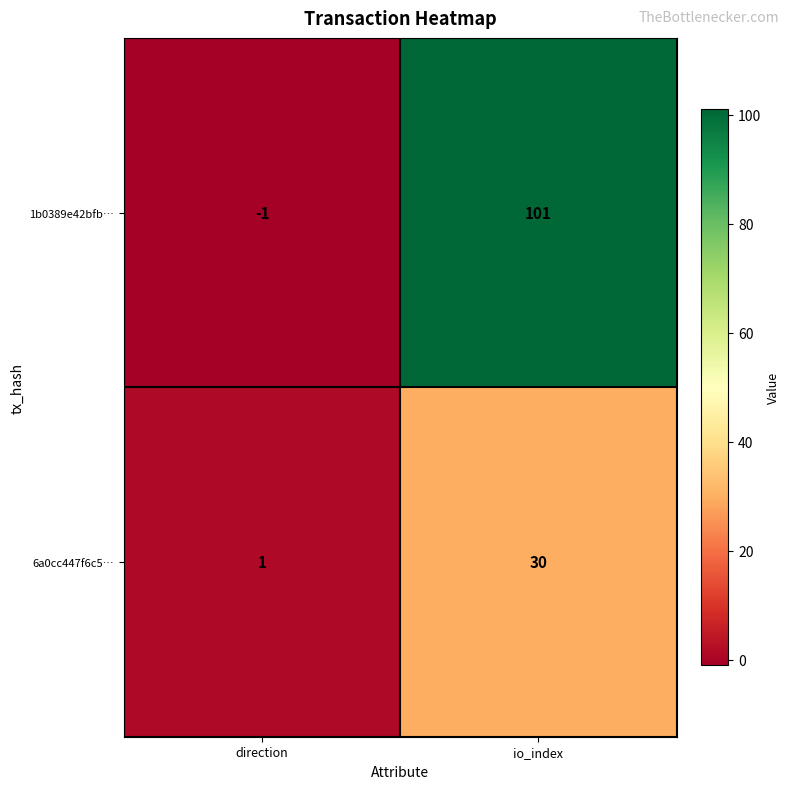

Is it true that 1b0389e42bfb… equals 101 at io_index?

True